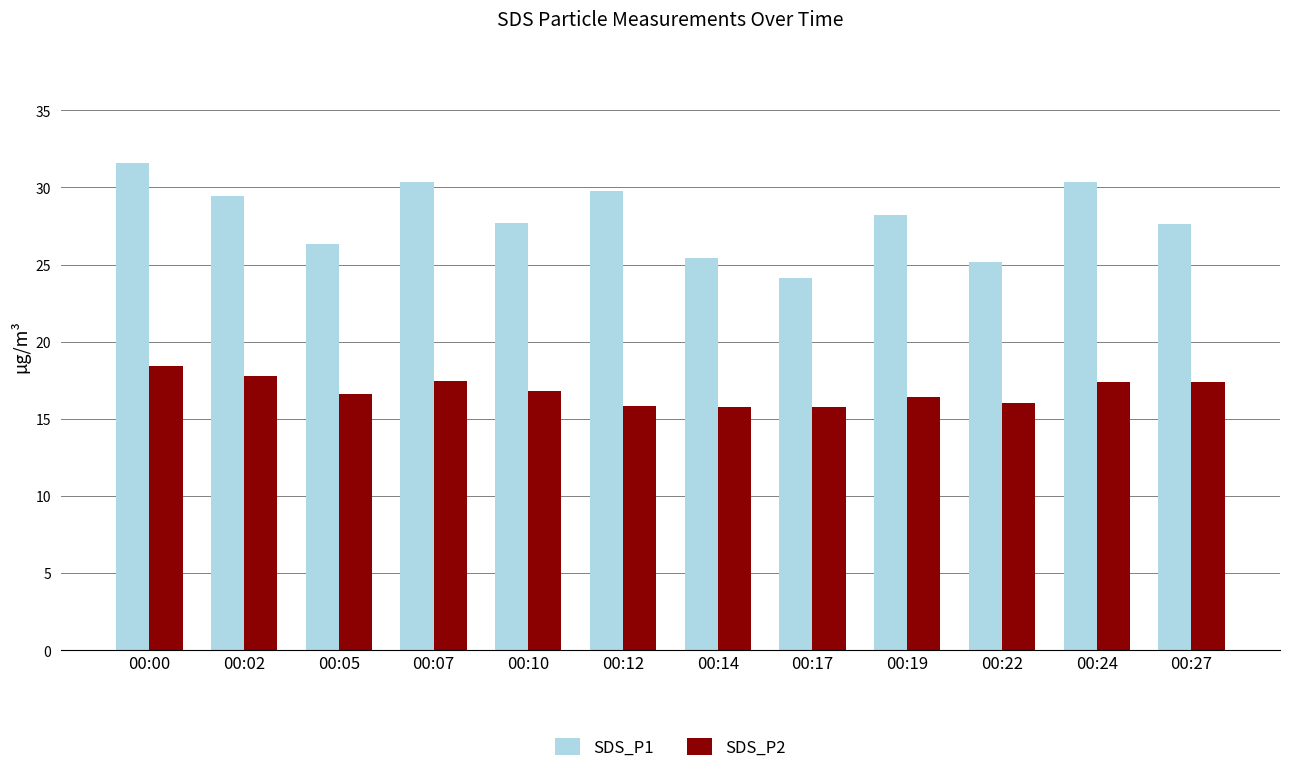

What is the sum of the SDS_P2 values at 00:19 and 00:17?

32.2